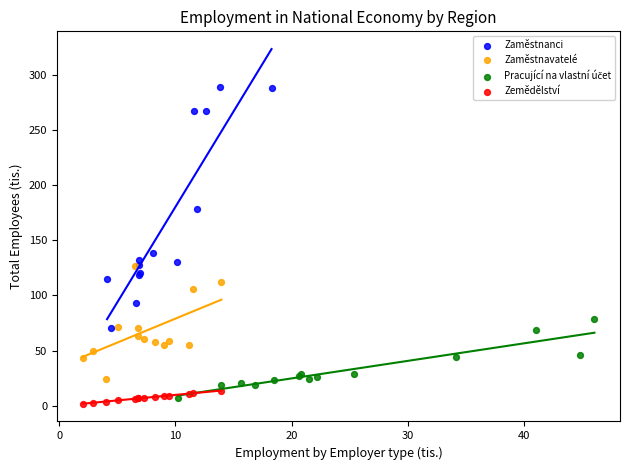

Which series contains the lowest Y value?

Zemědělství